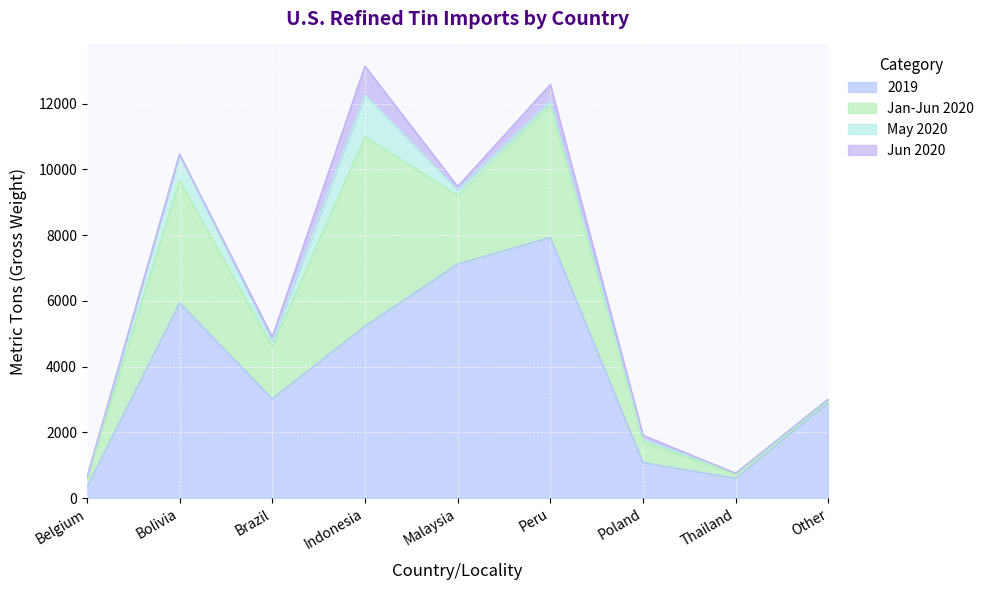

What is the label of the 3rd point from the left?

Brazil